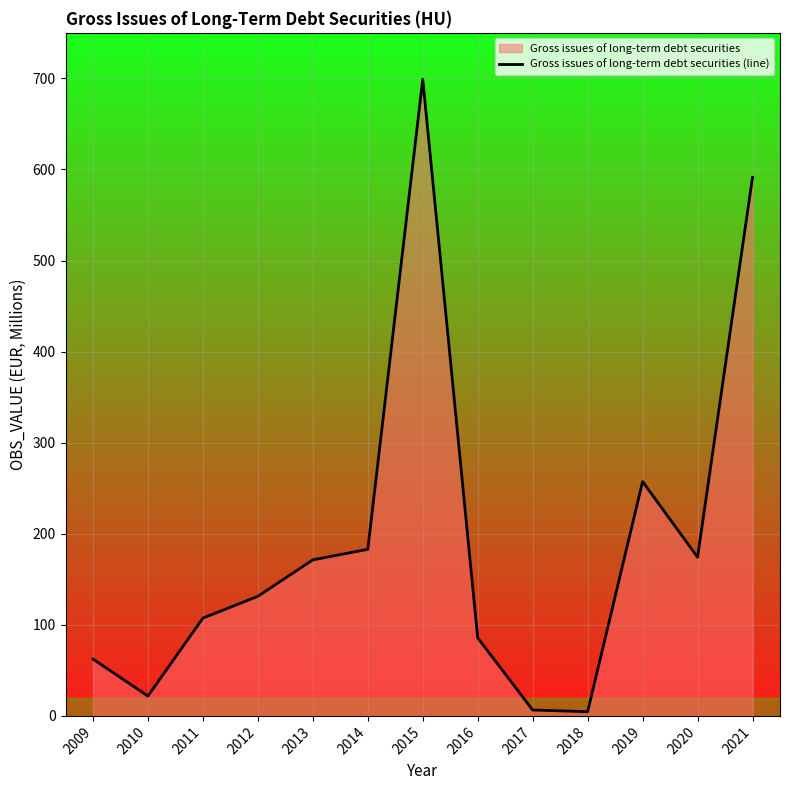

At which category does the data reach its first local peak?

2015